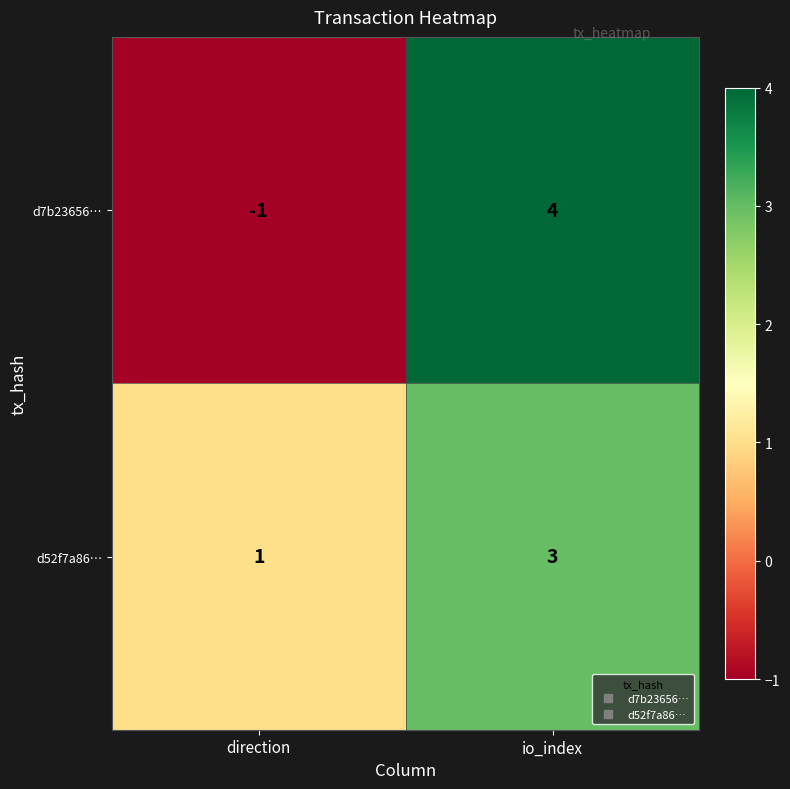

The value of d52f7a86… at io_index is 3. True or false?

True